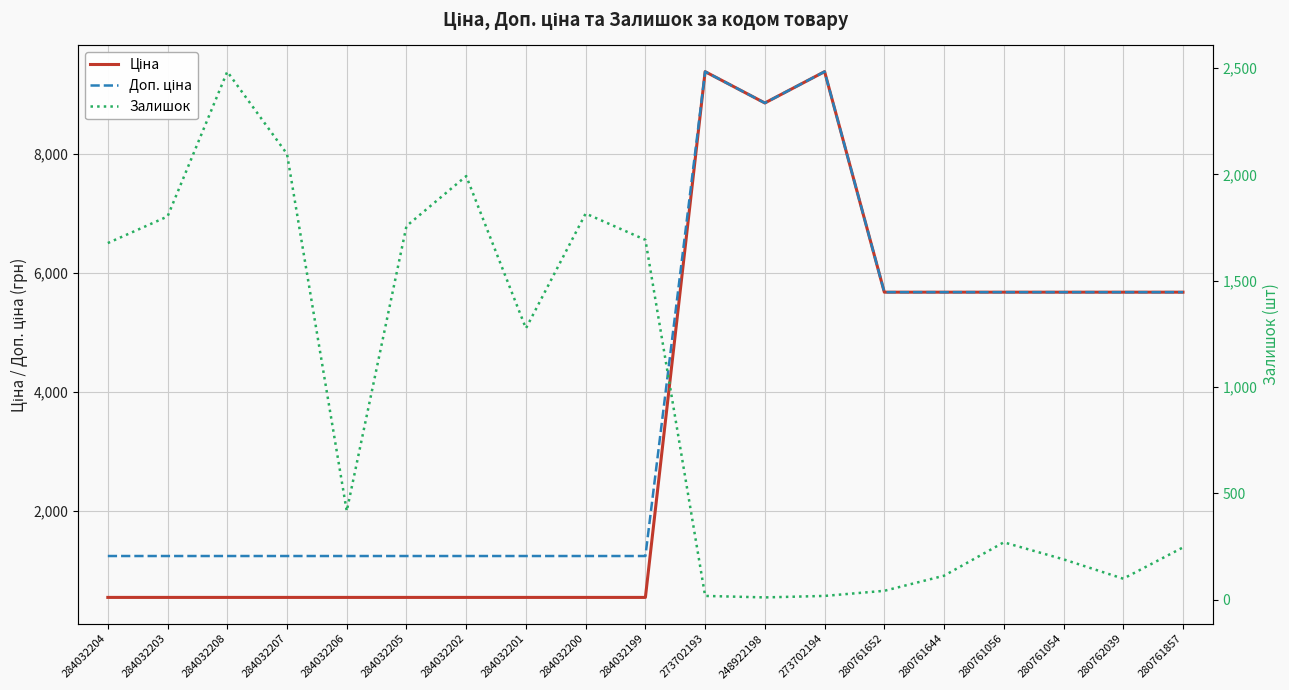

Reading left to right, list all the values displayed in this chart.

Ціна: 539.0	539.0	539.0	539.0	539.0	539.0	539.0	539.0	539.0	539.0	9384.0	8856.7	9384.0	5673.8	5673.8	5673.8	5673.8	5673.8	5673.8
Доп. ціна: 1235.4	1235.4	1235.4	1235.4	1235.4	1235.4	1235.4	1235.4	1235.4	1235.4	9384.0	8856.7	9384.0	5673.8	5673.8	5673.8	5673.8	5673.8	5673.8
Залишок: 1677.0	1802.0	2483.0	2096.0	417.0	1757.0	1992.0	1276.0	1816.0	1692.0	18.0	11.0	18.0	42.0	113.0	270.0	190.0	99.0	246.0